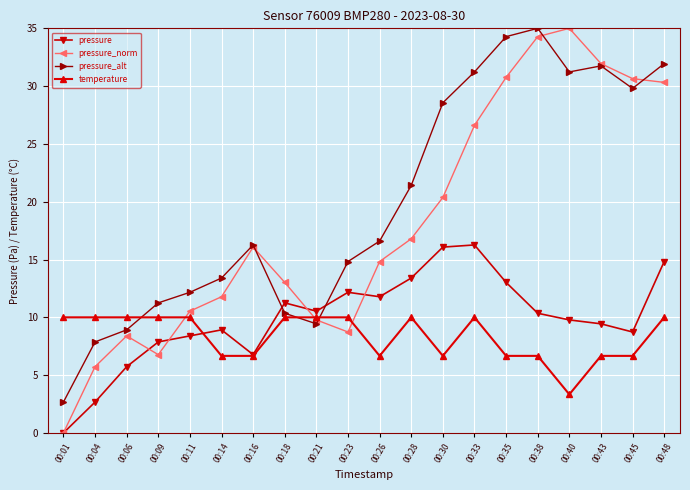

Which series has the largest total across all categories?

pressure_alt